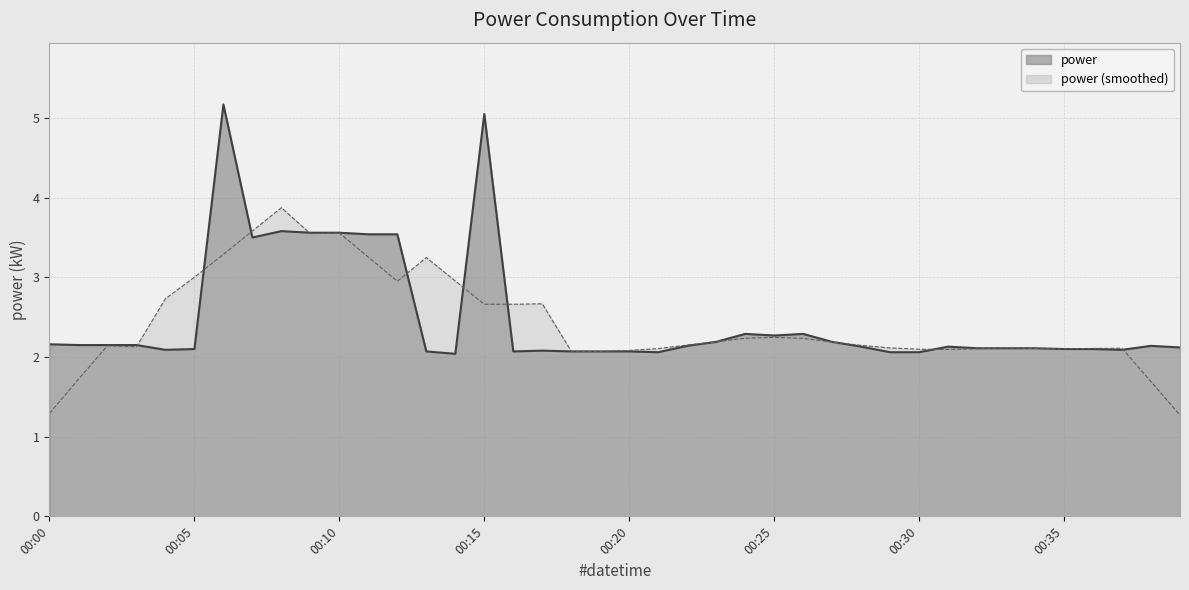

At which category does the data reach its first local peak?

00:06